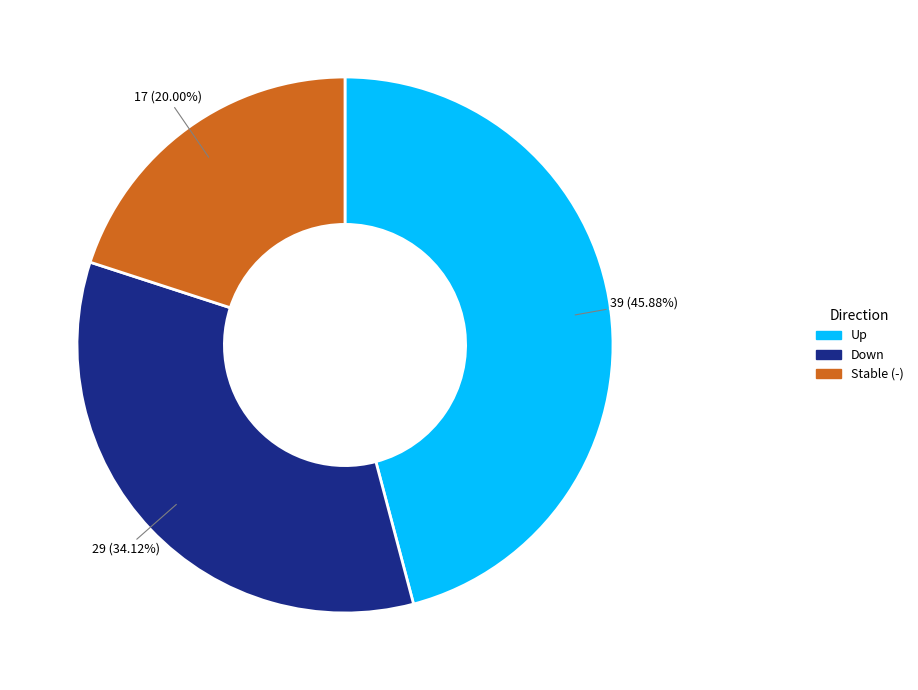

How many segments does this pie chart have?

3